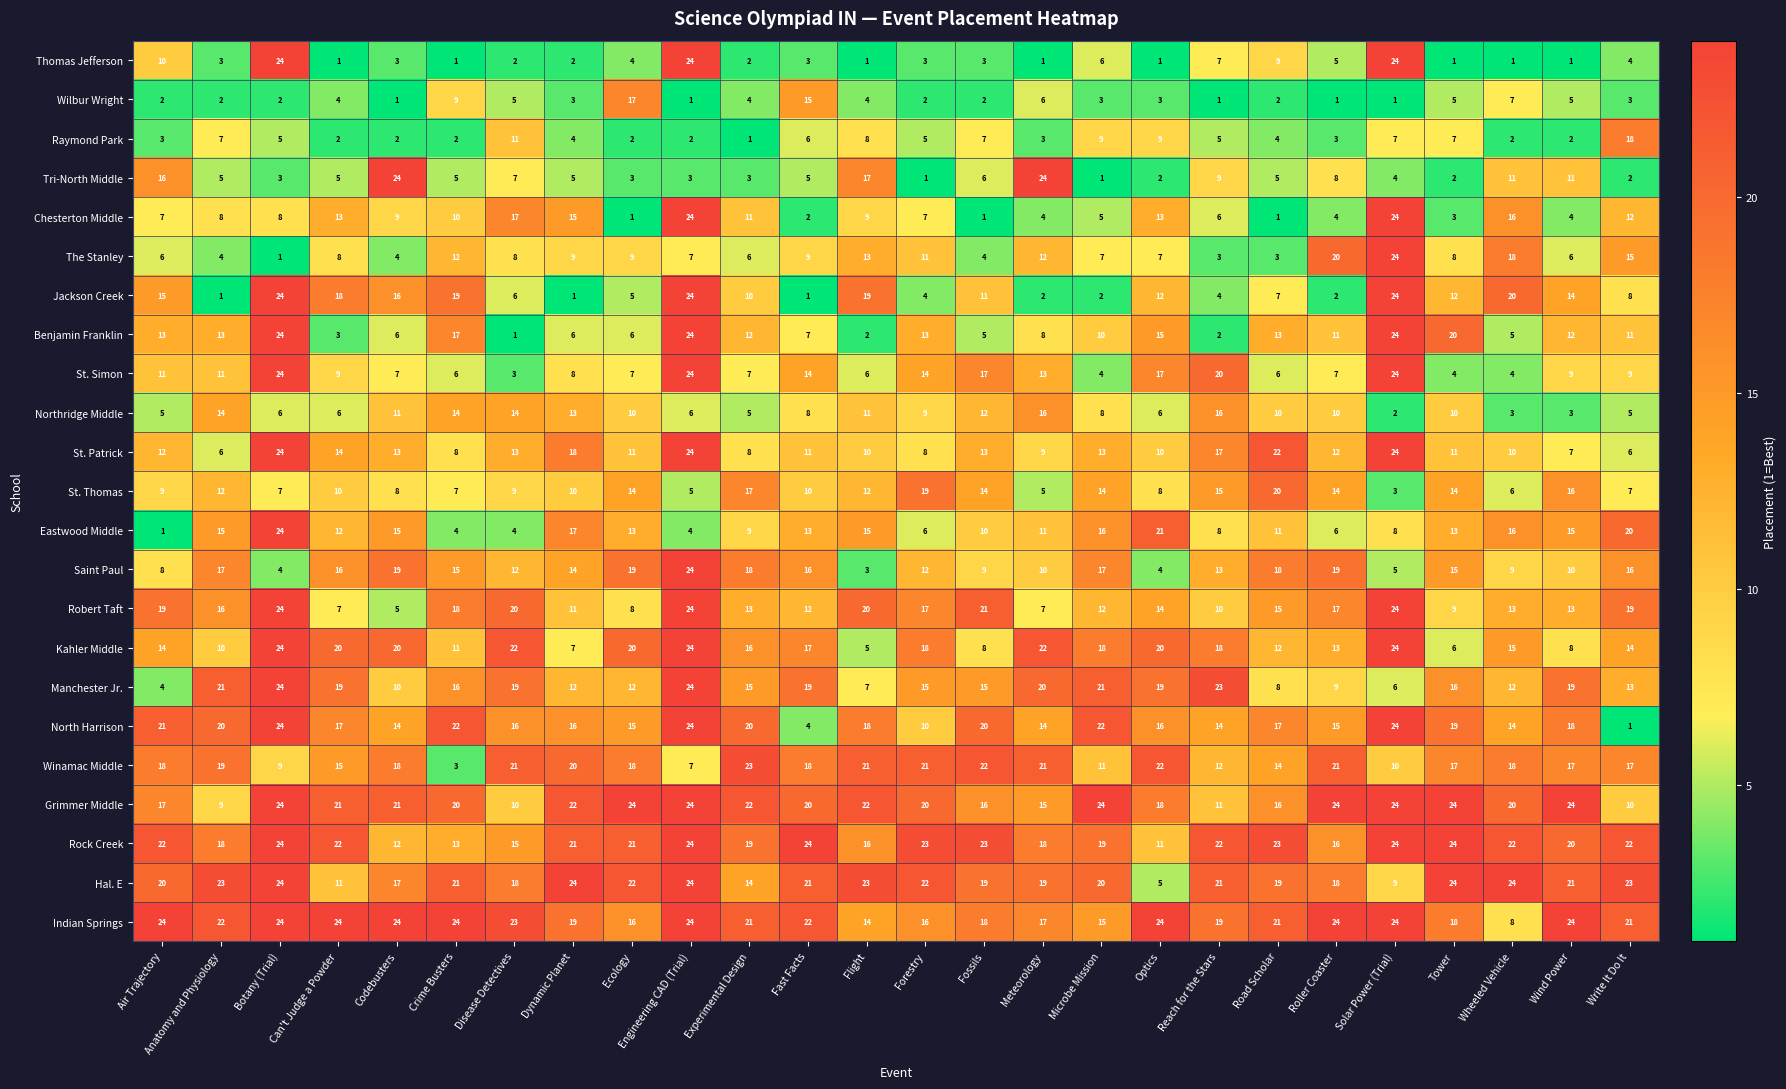

The value of North Harrison at Engineering CAD (Trial) is 15. True or false?

False